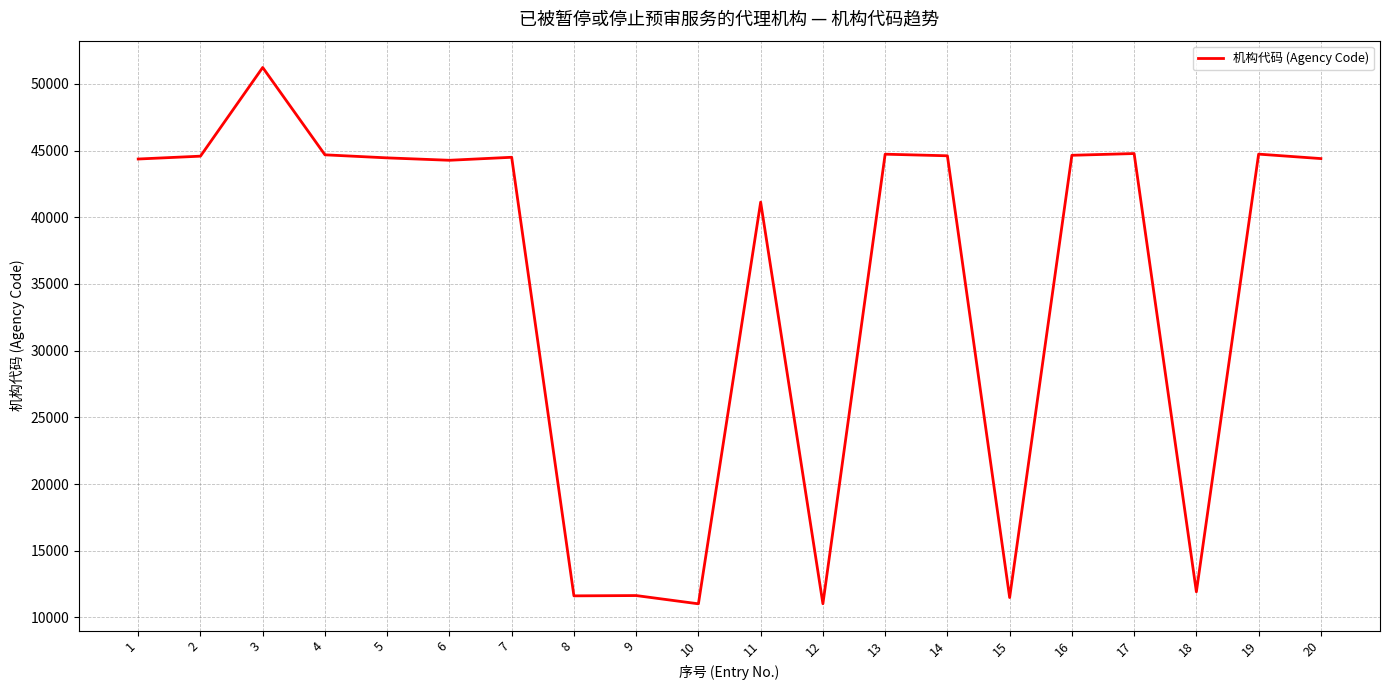

What is the smallest value displayed?

11019